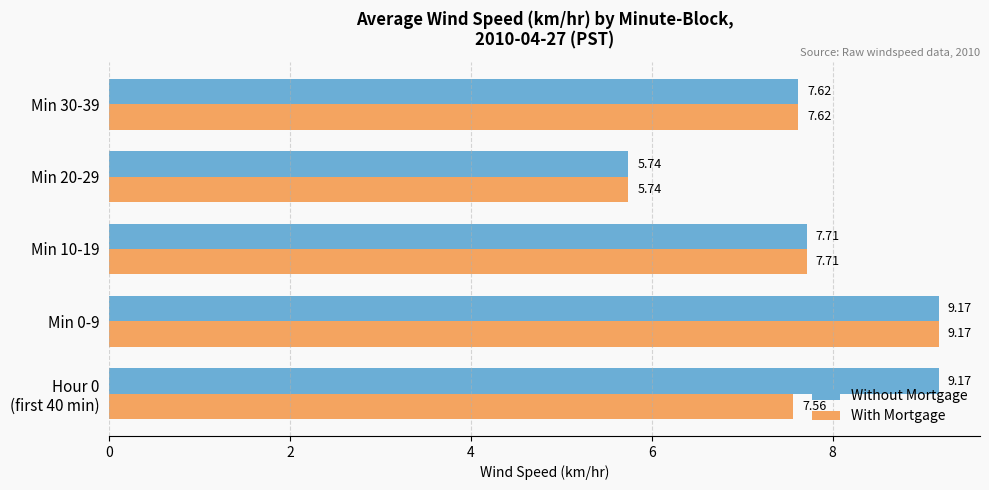

How many data points does each series have?

5